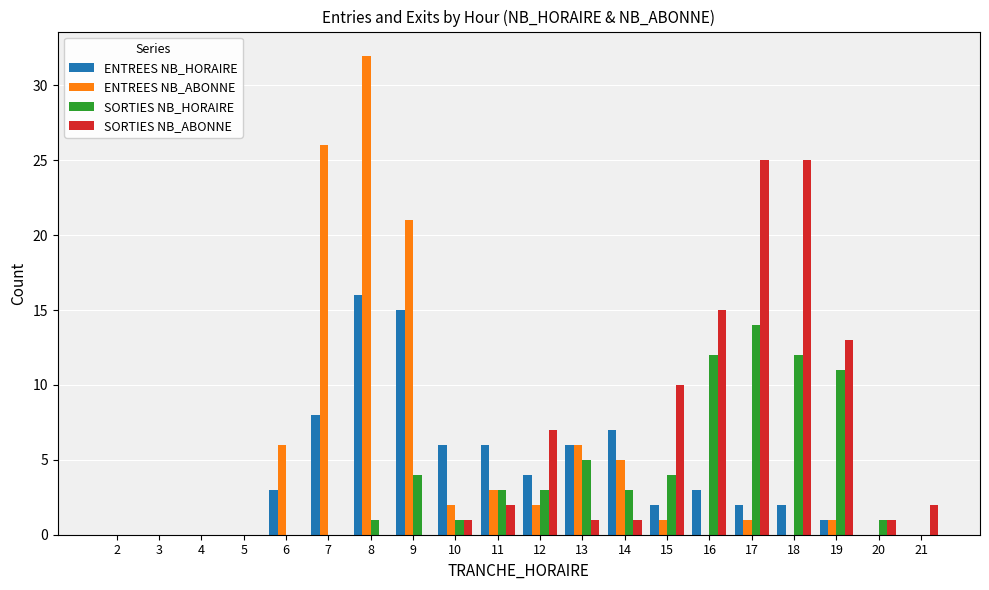

Between 9 and 10, which series saw the biggest shift?

ENTREES NB_ABONNE